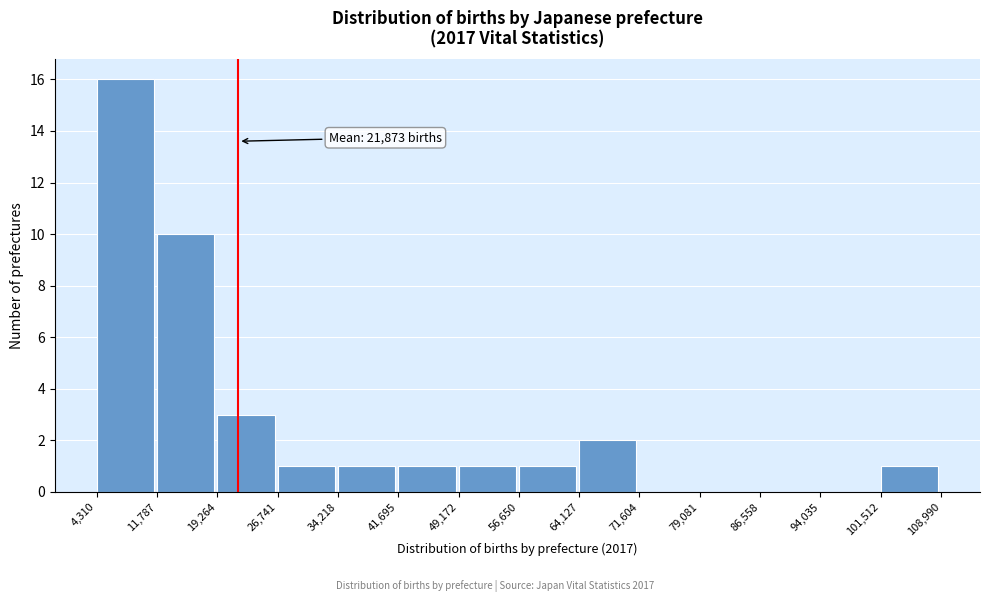

Which range on the x-axis has the tallest bar?

4,310 to 11,787